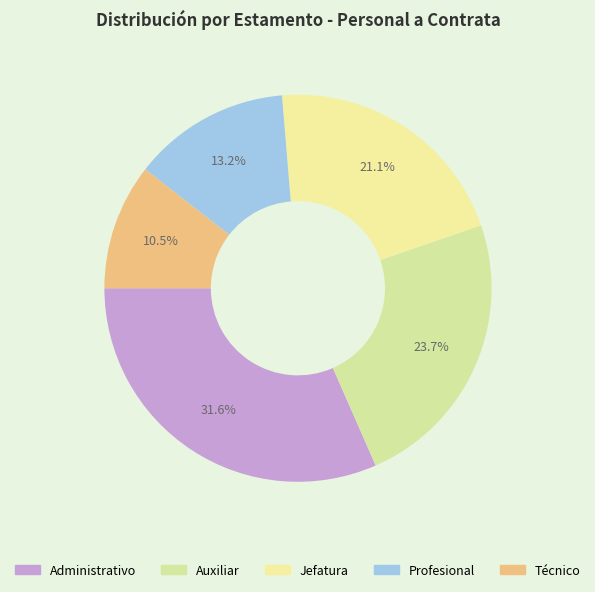

Approximately how many times larger is the value at Auxiliar compared to Jefatura?

1.1